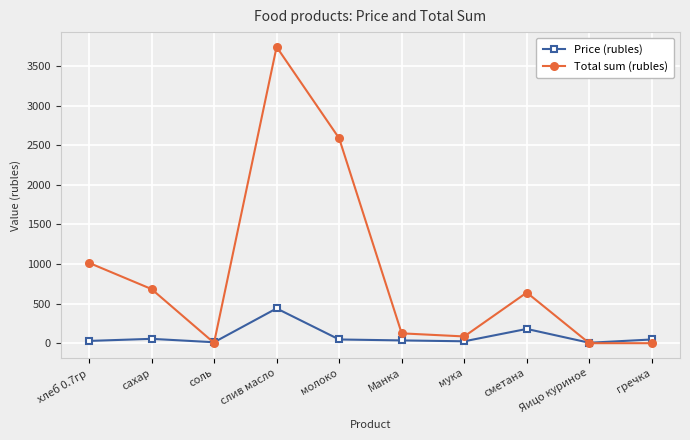

Which series has the largest total across all categories?

Total sum (rubles)